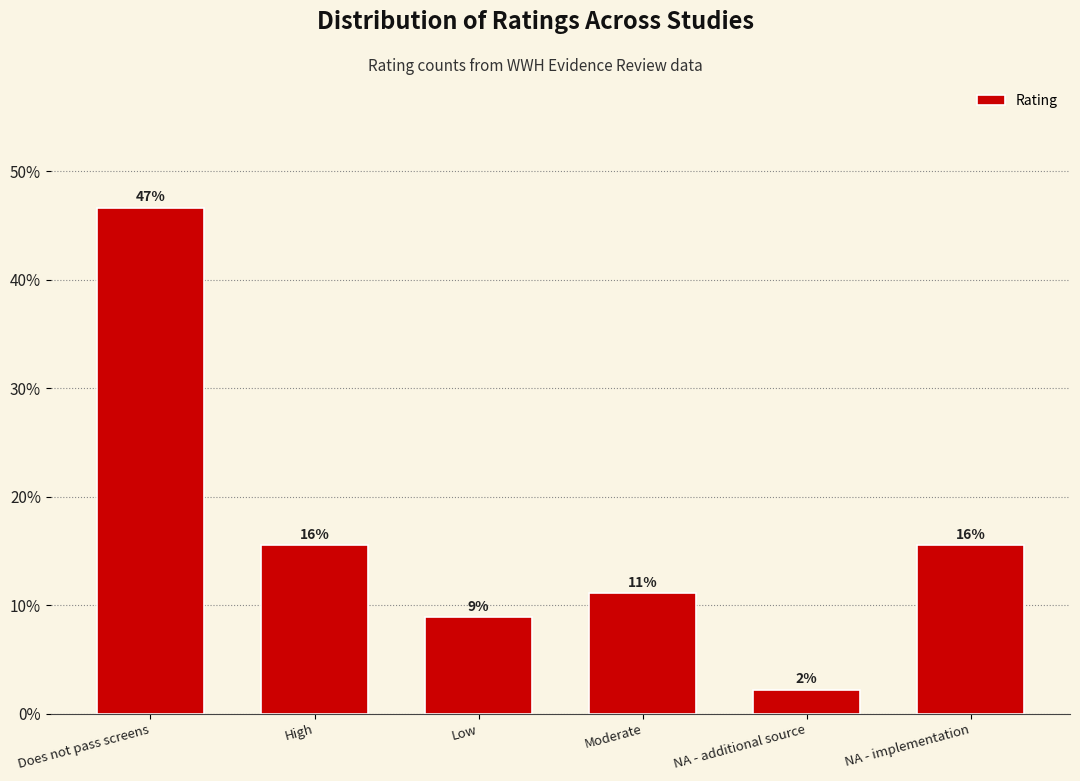

How many bars are there in total?

6